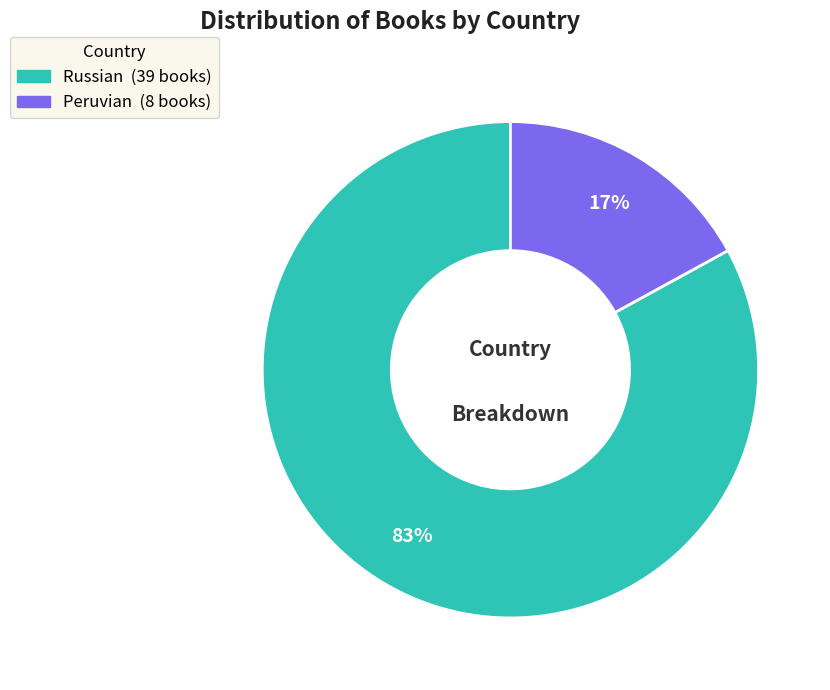

Is it true that Peruvian is 5% of the pie?

False